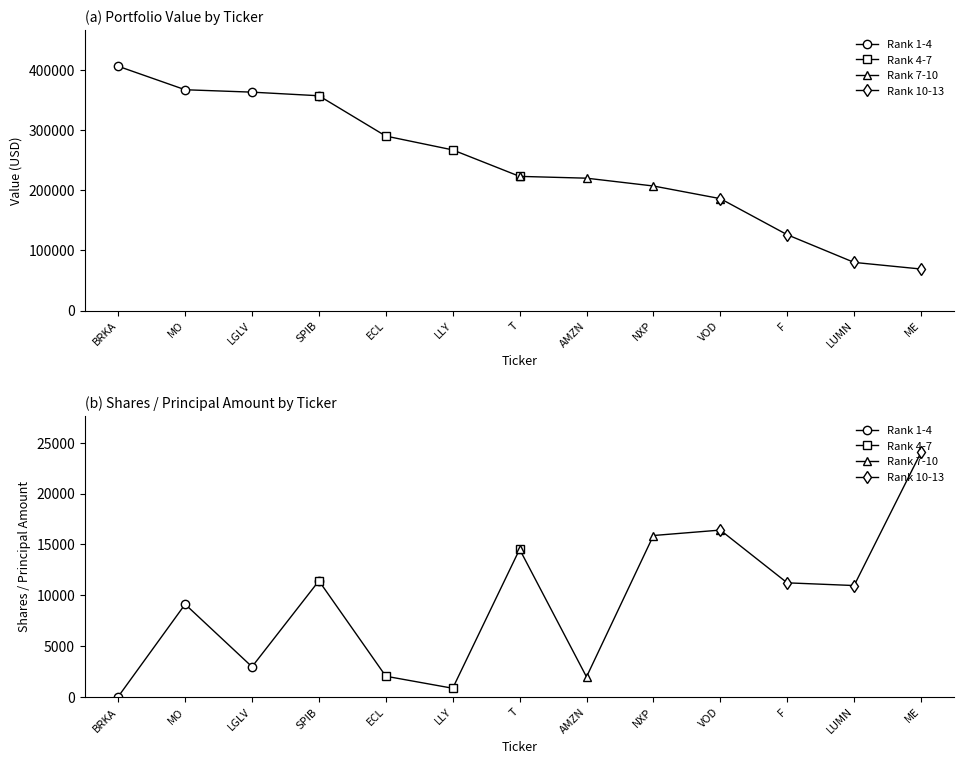

How many interior local valleys does the Rank 1-4 series have?

1